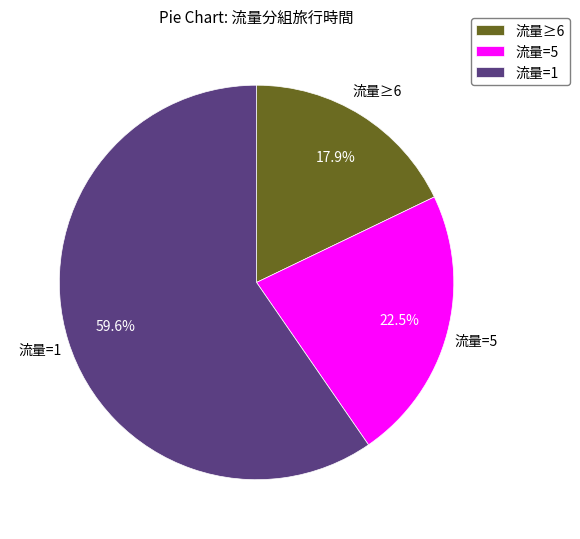

What is the ratio of the value at 流量≥6 to the value at 流量=5?

0.8